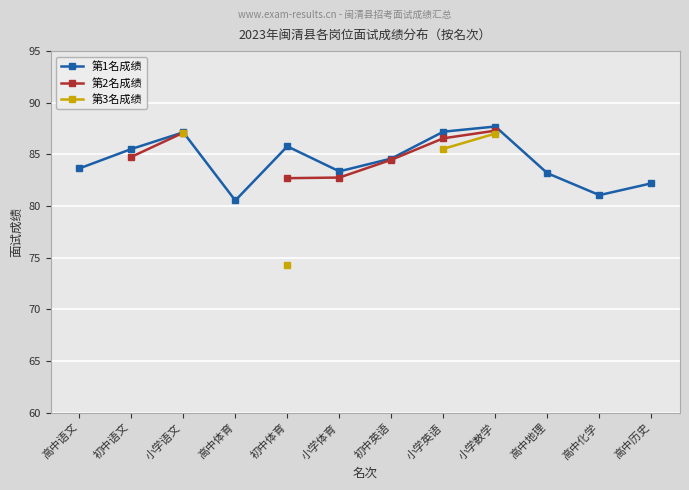

Is this an area chart (filled region under the line)?

No